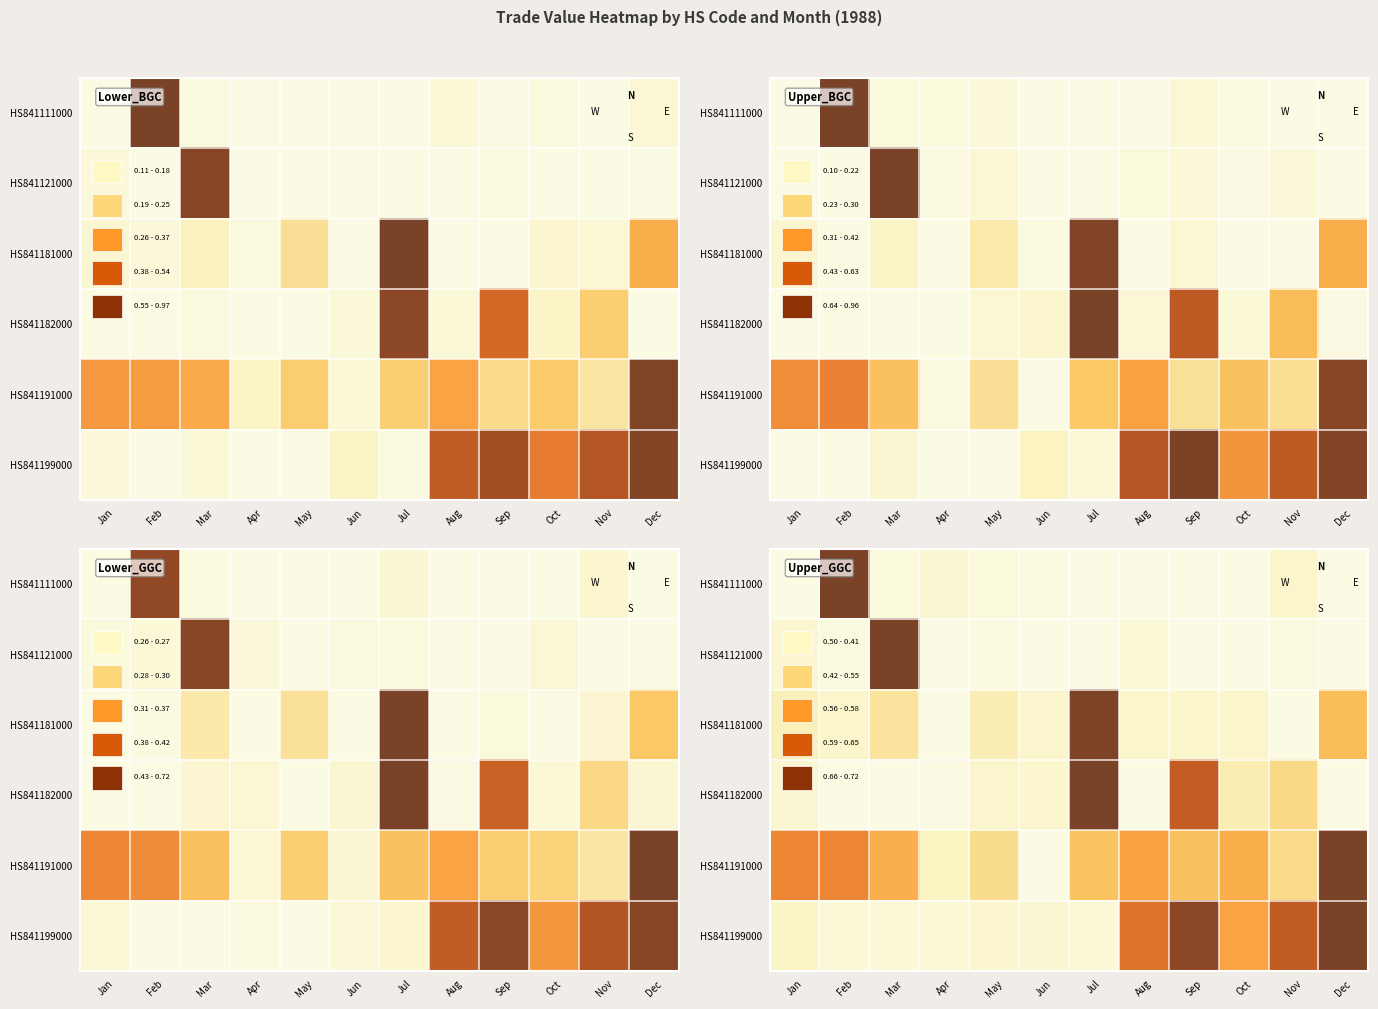

Is it true that HS841191000 equals 0.7 at Dec?

False